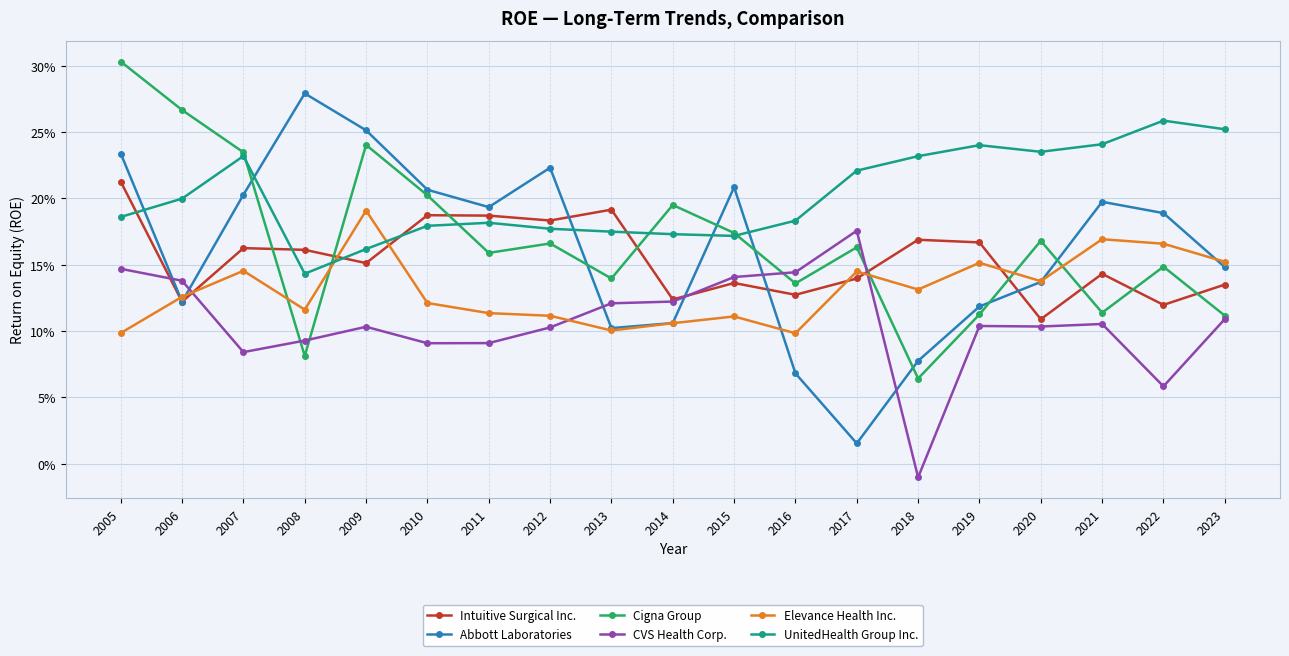

The UnitedHealth Group Inc. series shows 0.3 at 2005. True or false?

False